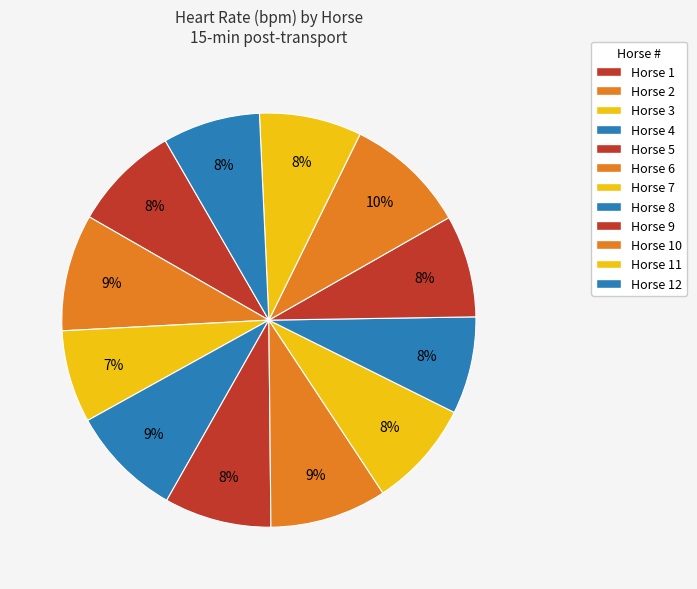

To the nearest percent, what is the difference between the Horse 1 and Horse 10 slice percentages?

1%